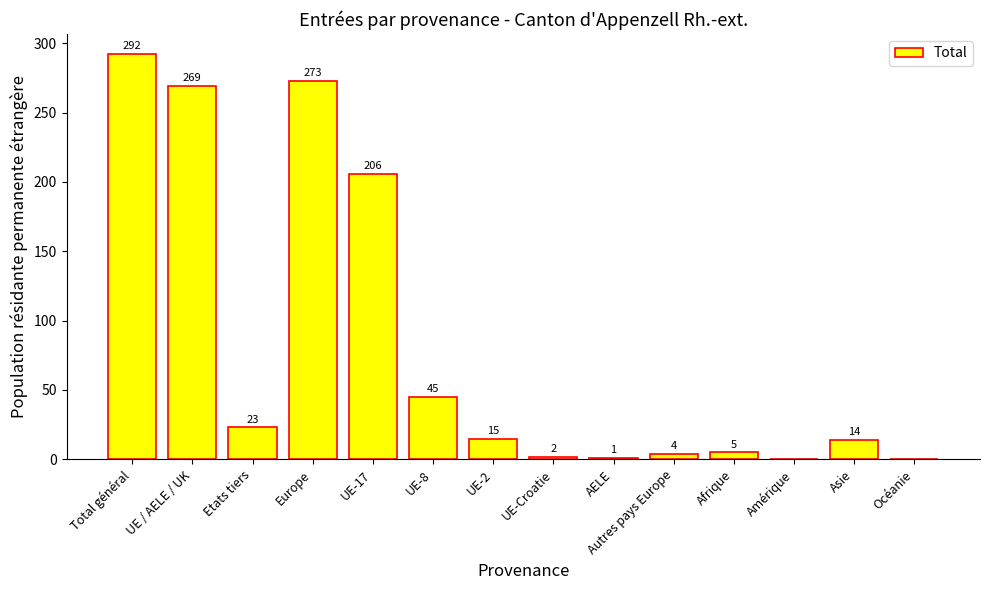

Does the chart contain stacked bars?

No